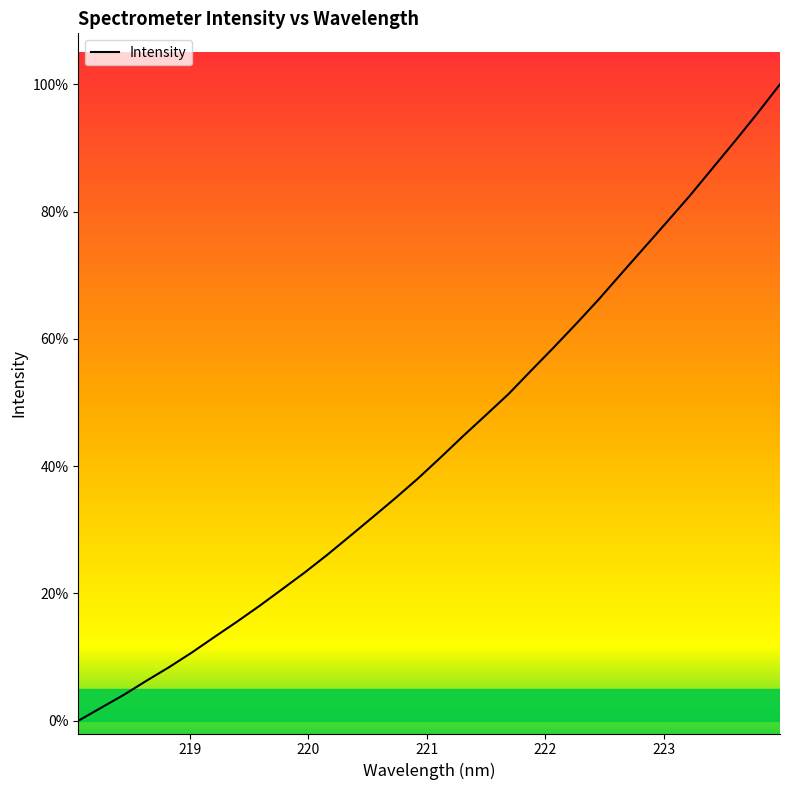

At which category does the chart reach its minimum across all series?

218.0596